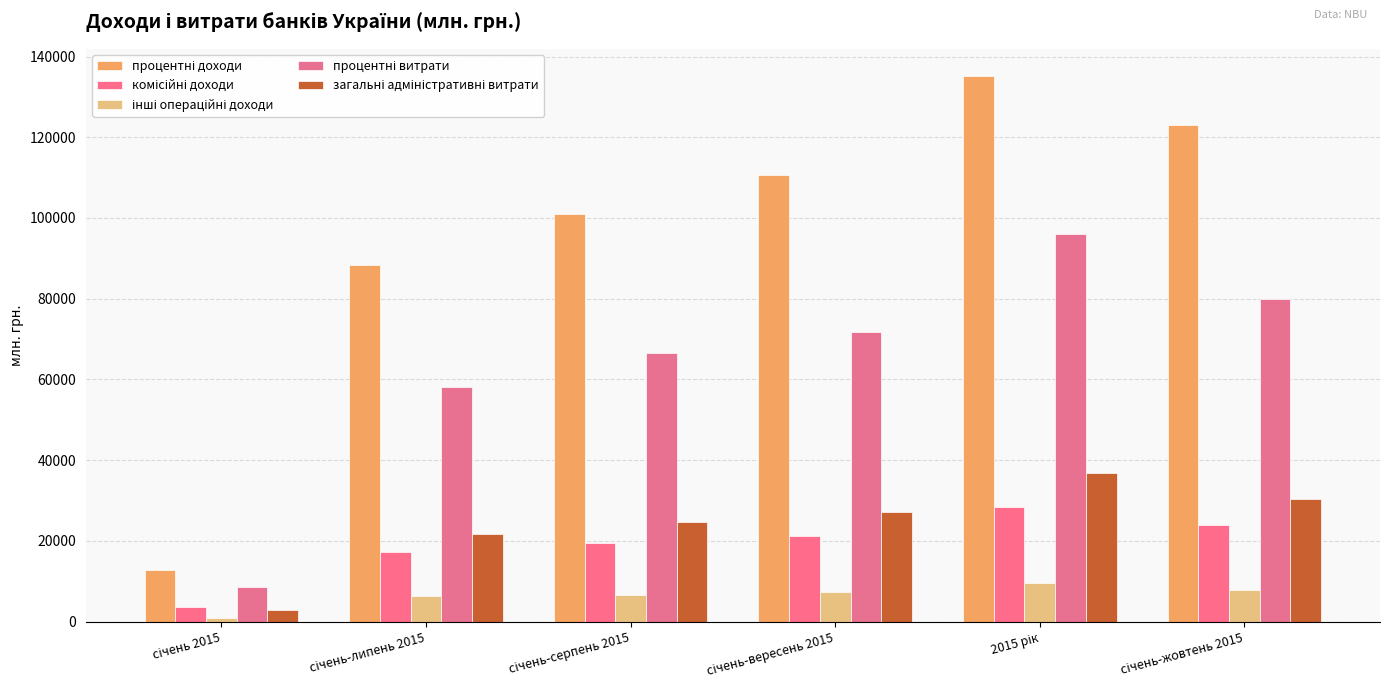

What is the total value across all series at січень 2015?

28994